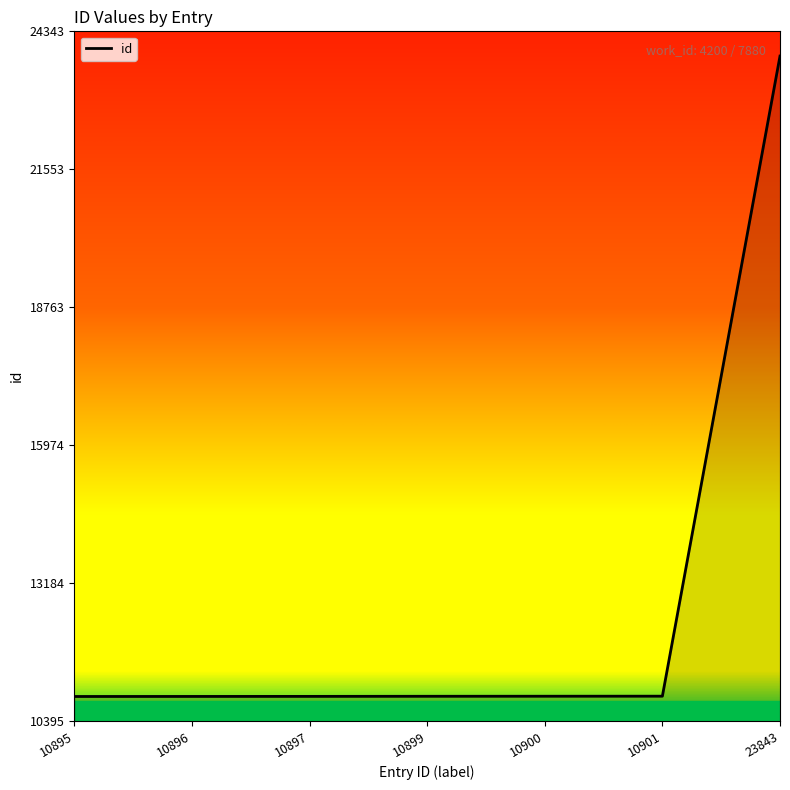

What is the change in value from 10900 to 23843?

+12943